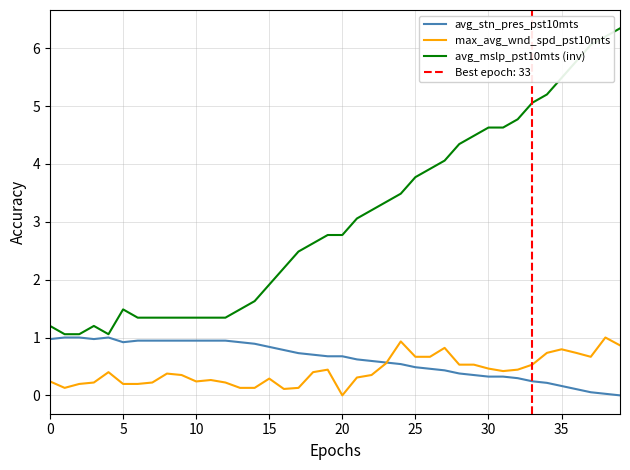

At which label is avg_stn_pres_pst10mts closest to 0?

39